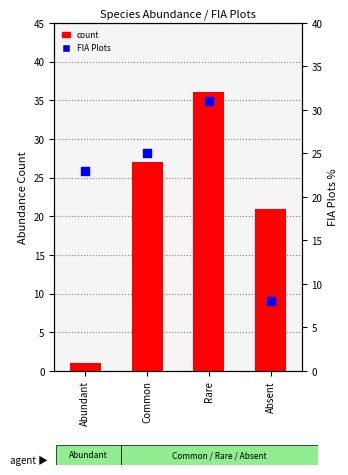

Which series reaches the maximum Y coordinate?

count